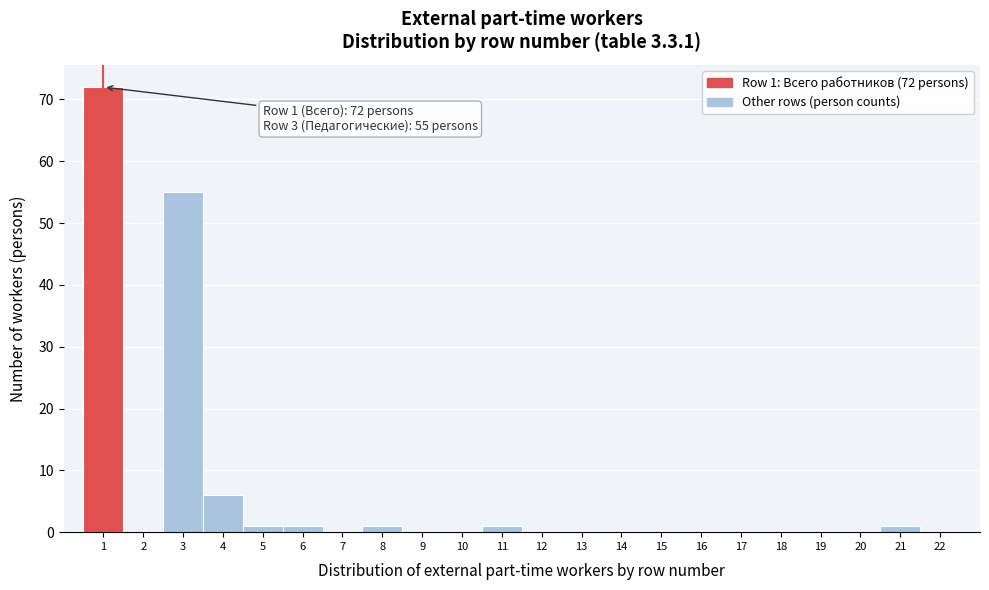

Over which range of the x-axis is the bar tallest?

0.5 to 1.5